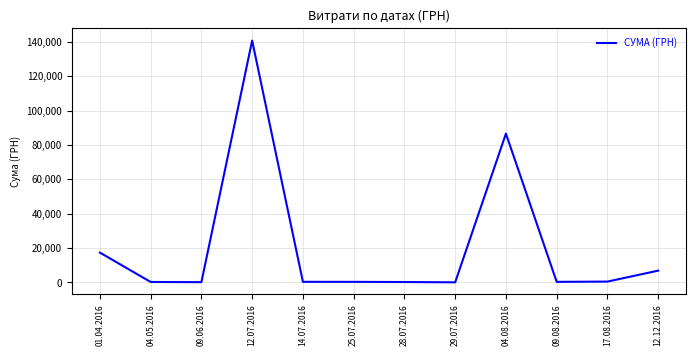

What is the approximate value at 09.08.2016?

361.8